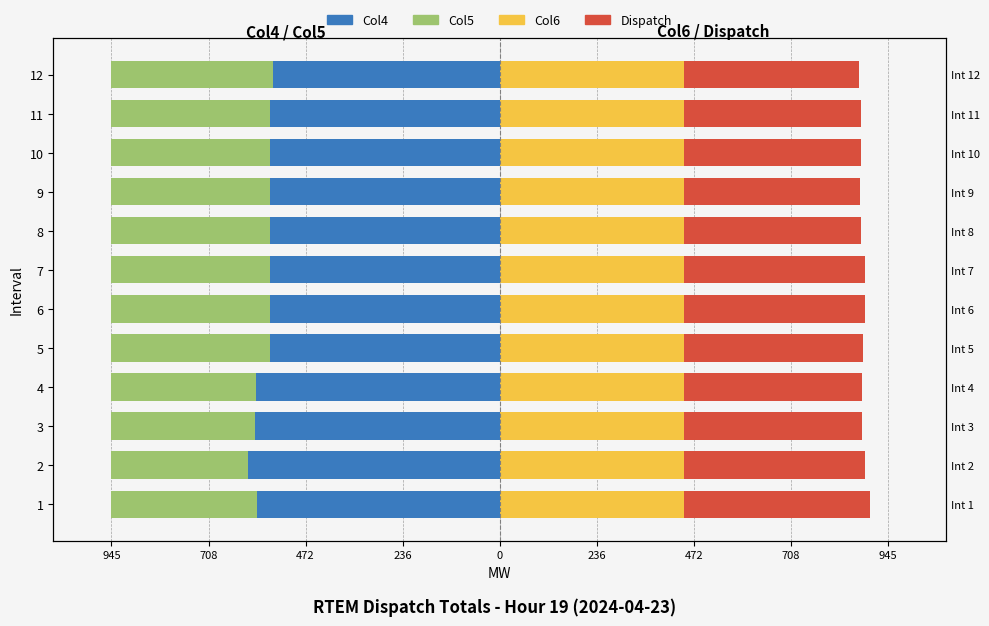

What are all the series names shown in the legend?

Col4 (Left), Col5 (Left), Col6 (Right), Dispatch (Right)